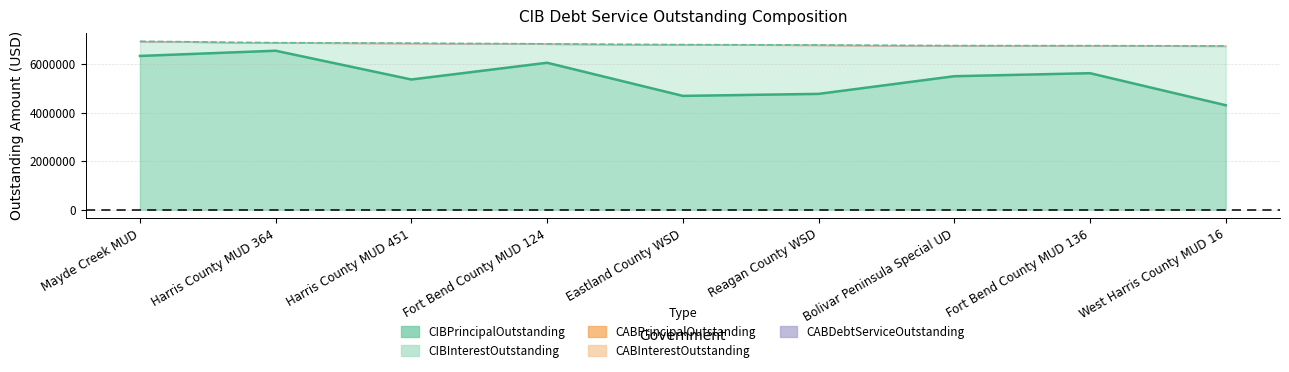

True or false: CIBPrincipalOutstanding and CIBInterestOutstanding intersect in this chart.

False